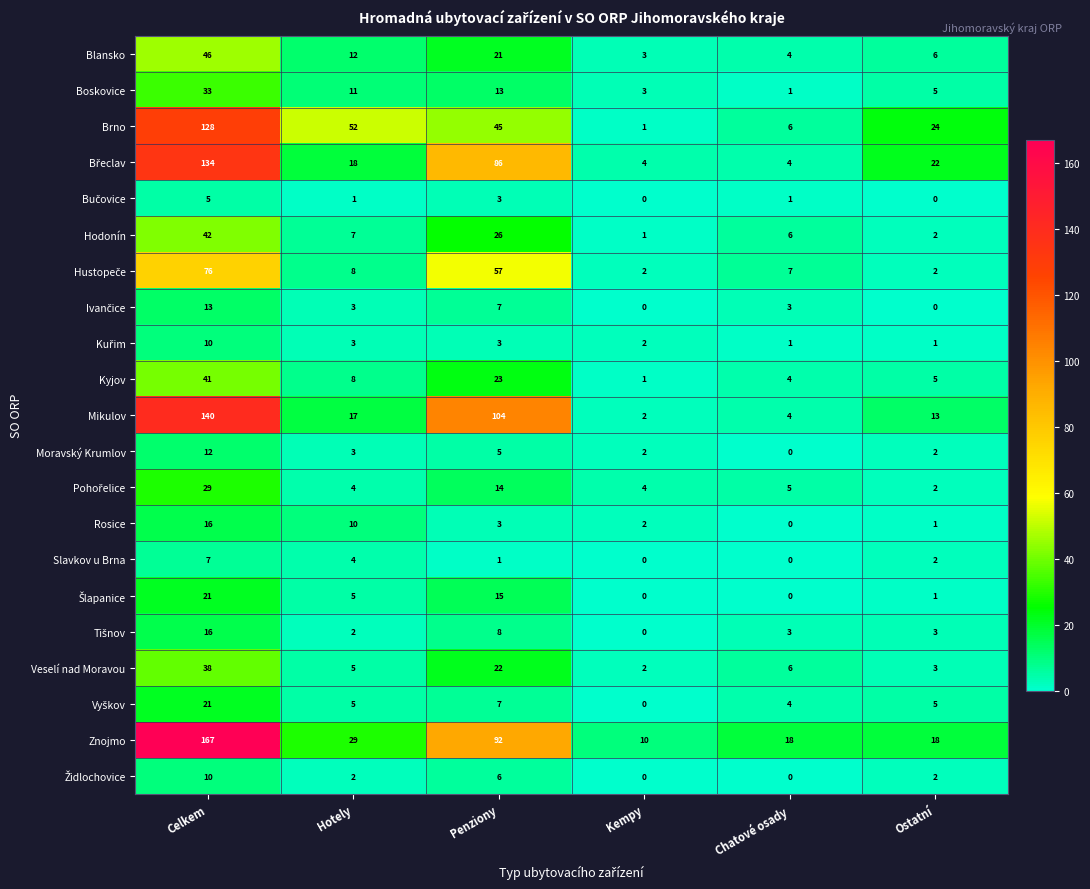

What is the total value across all series at Hotely?

209